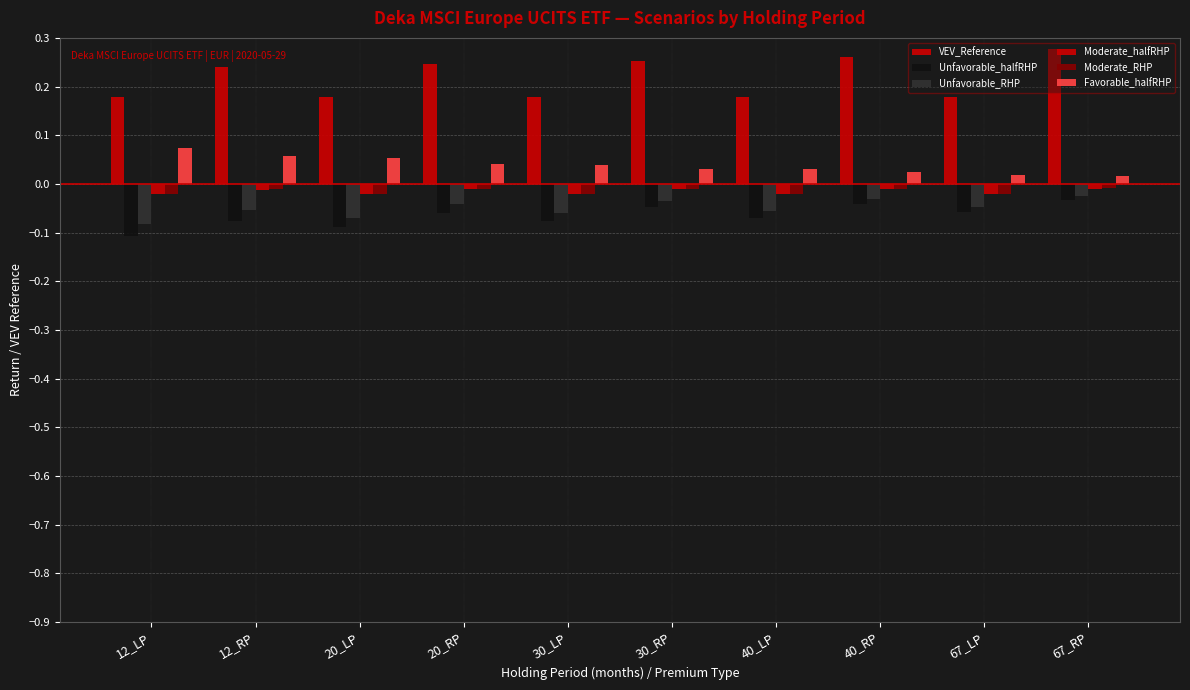

Is the value of Unfavorable_RHP at 12_RP greater than the value of Moderate_RHP at 20_RP?

No